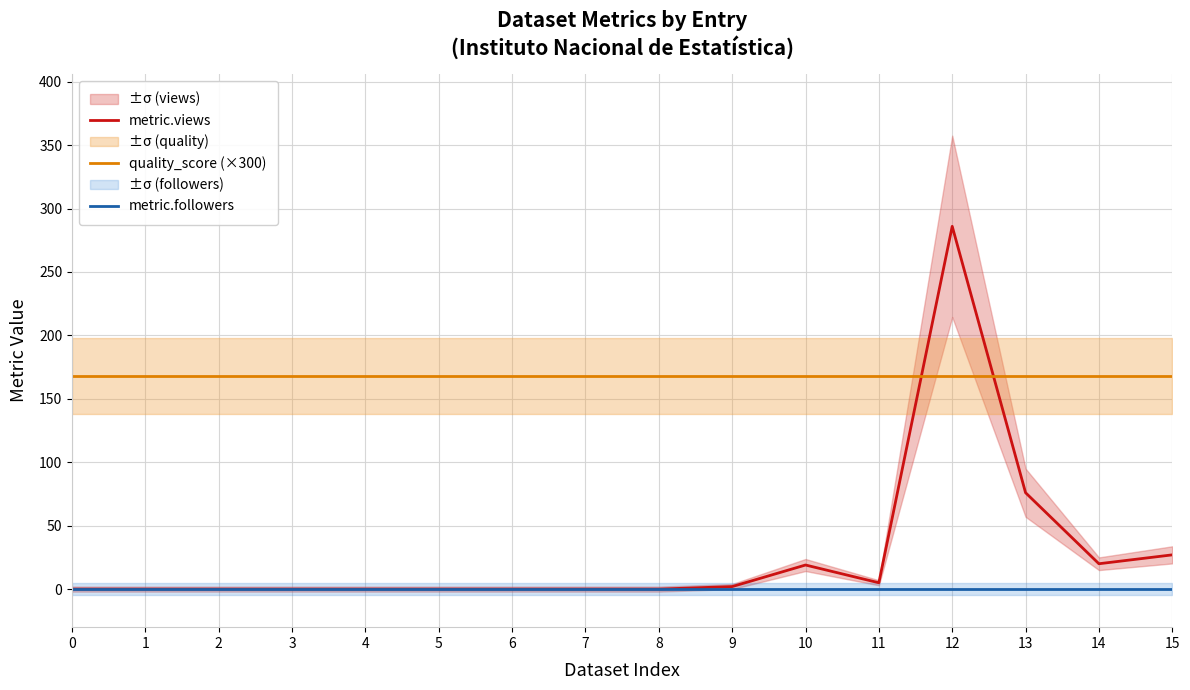

Where is the first local minimum for metric.views?

11